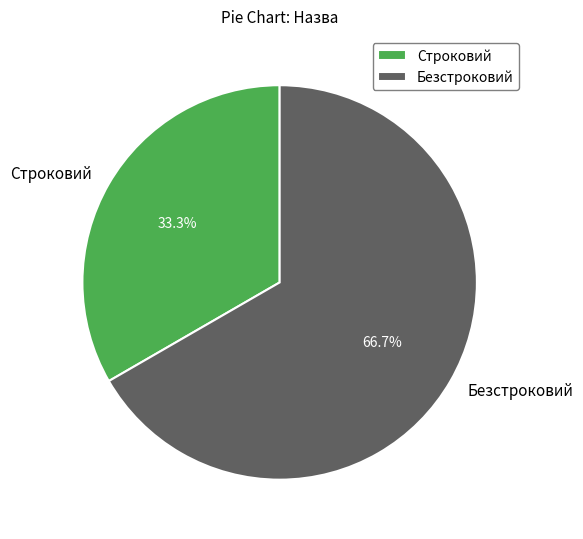

Which has a higher value, Строковий or Безстроковий?

Безстроковий